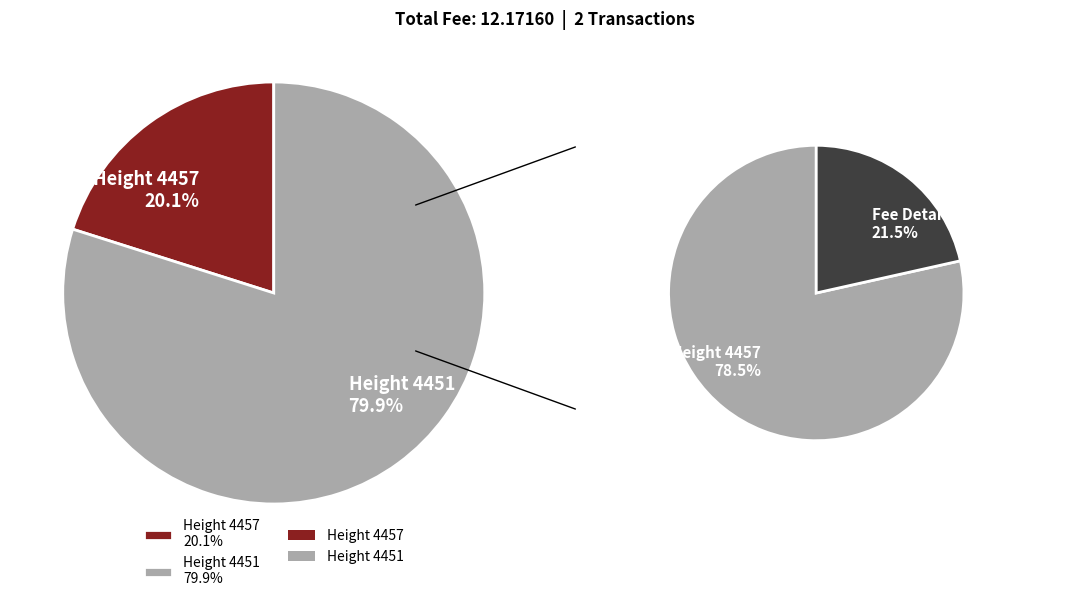

Count the number of slices in the pie.

2